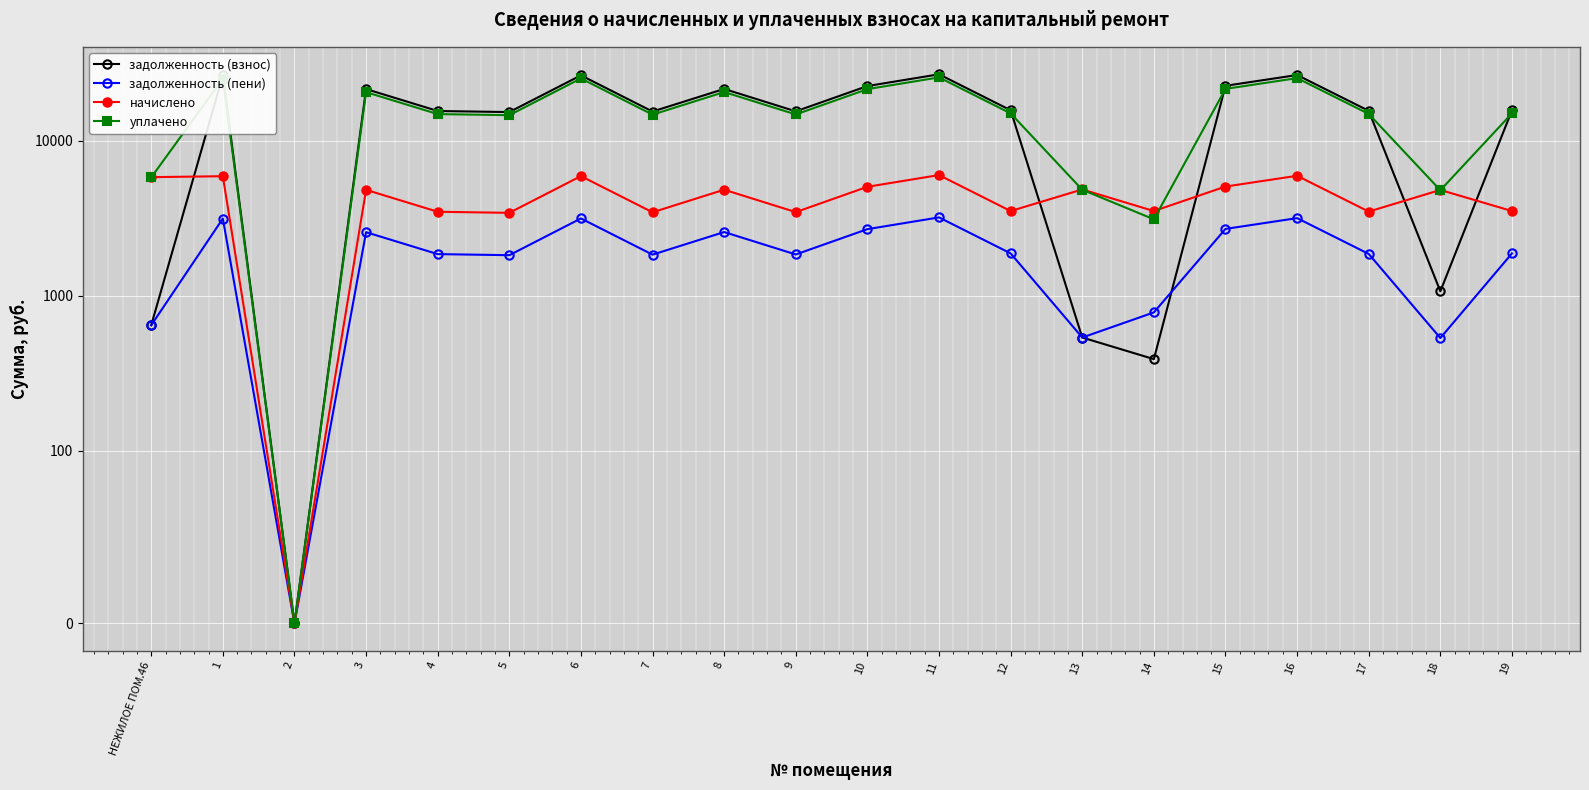

At which category is the sum across all series the highest?

11